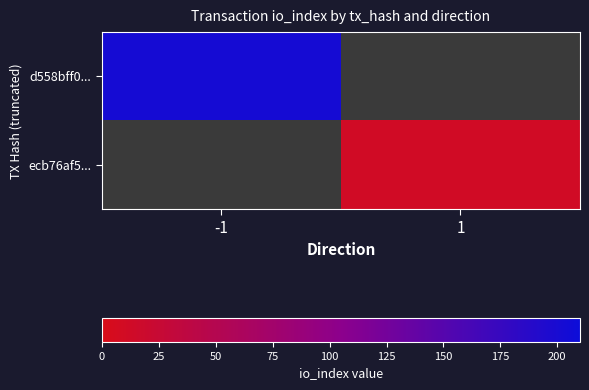

The value of d558bff0... at -1 is 355.2. True or false?

False